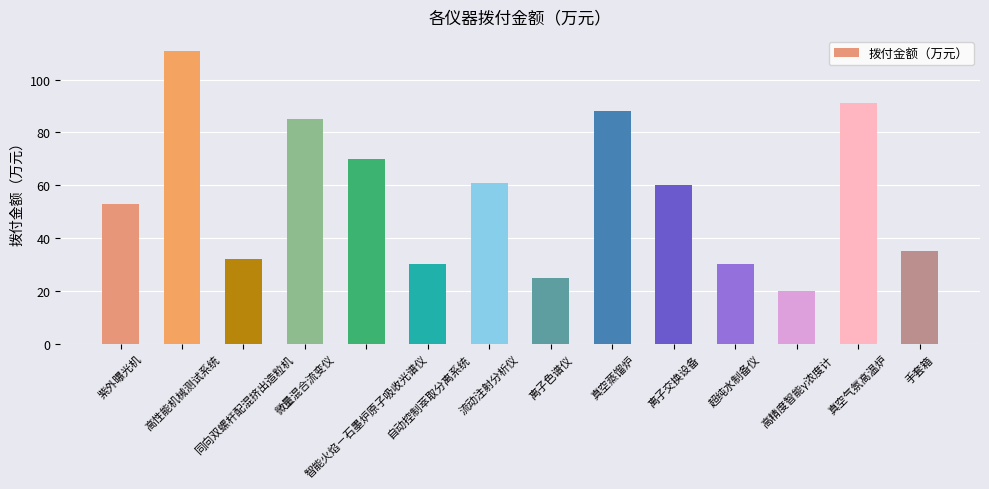

What is the change in value from 高性能机械测试系统 to 手套箱?

-76